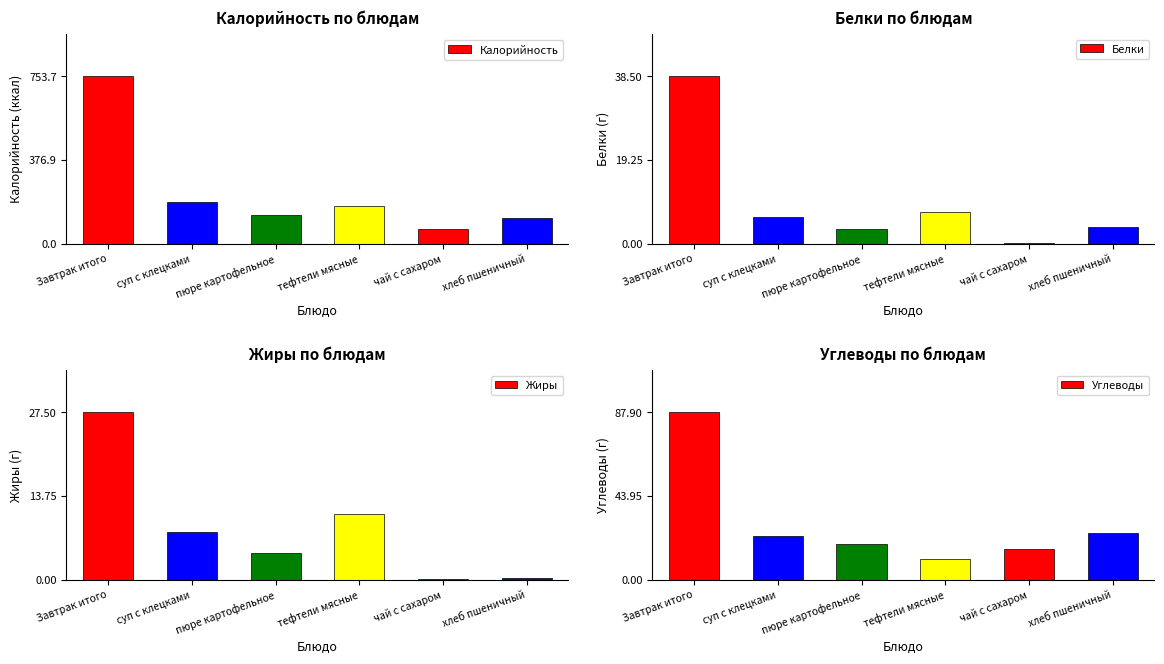

The Калорийность series shows 88.1 at чай с сахаром. True or false?

False